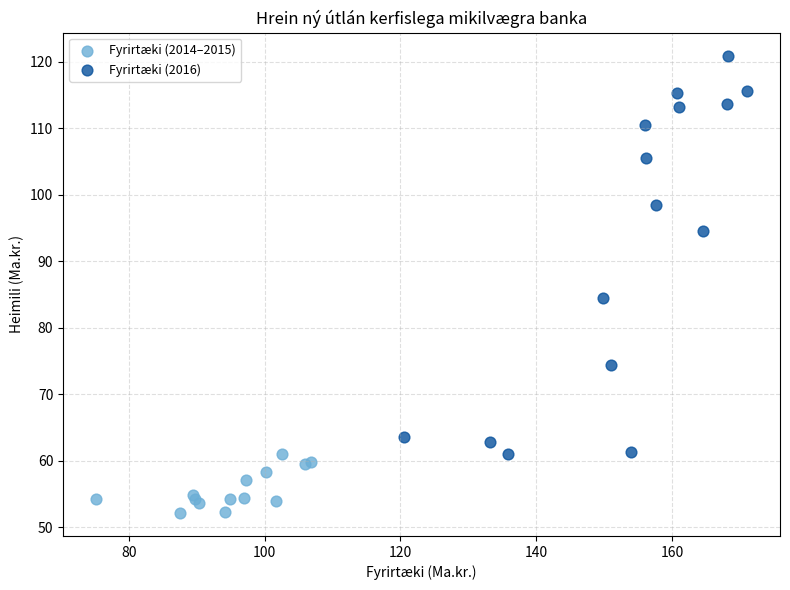

Which series contains the lowest Y value?

Fyrirtæki (2014–2015)